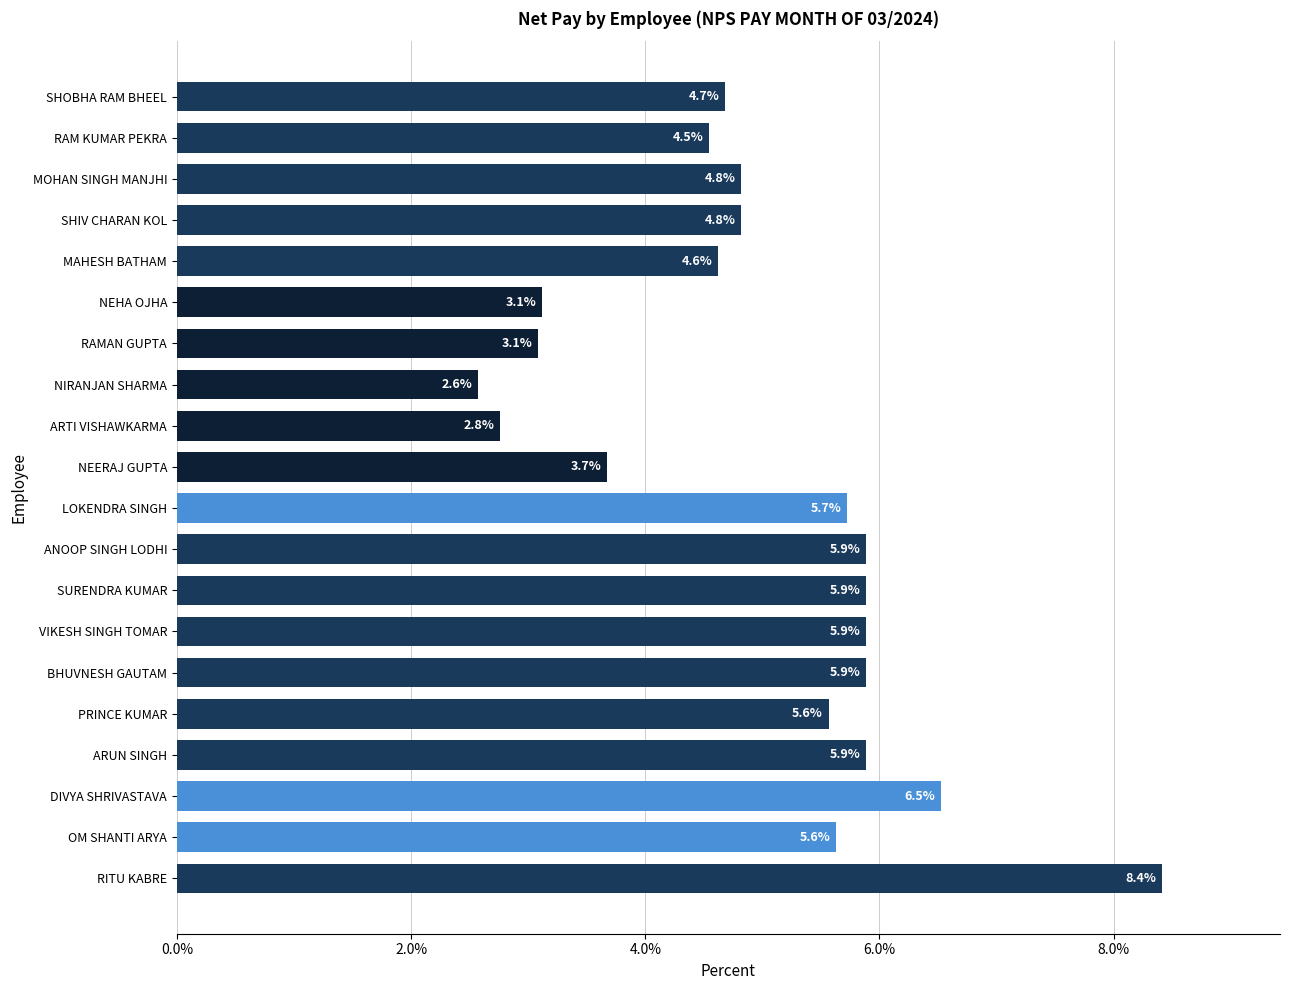

Is it true that the value at MOHAN SINGH MANJHI is 7.8?

False